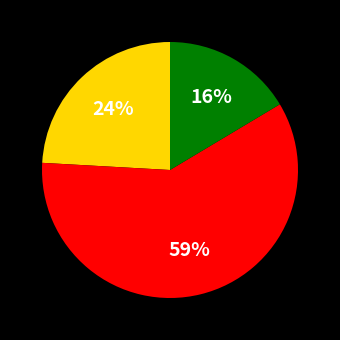

Does any single category account for the majority?

Yes